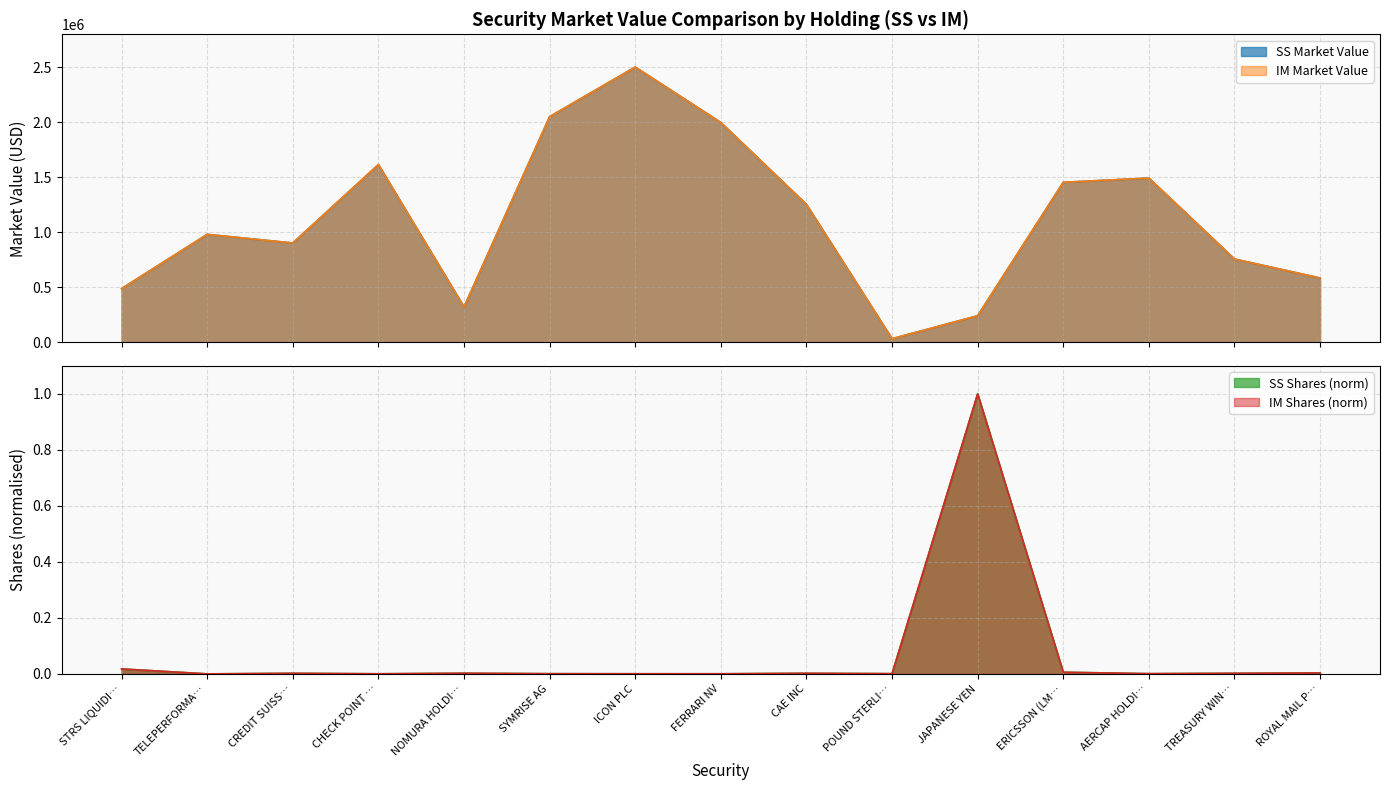

At which category does IM Market Value reach its first local peak?

TELEPERFORMA…